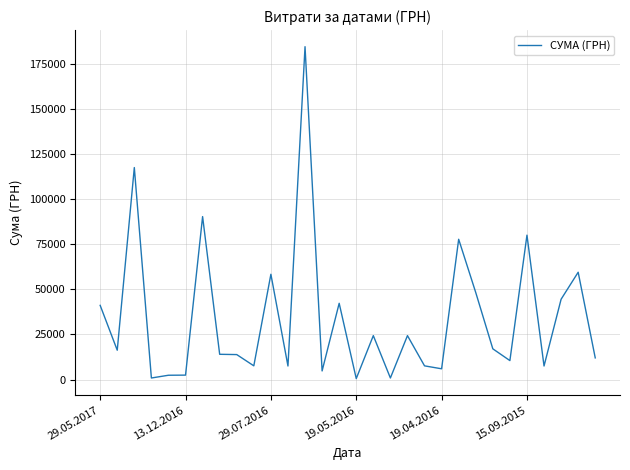

Is this an area chart (filled region under the line)?

No